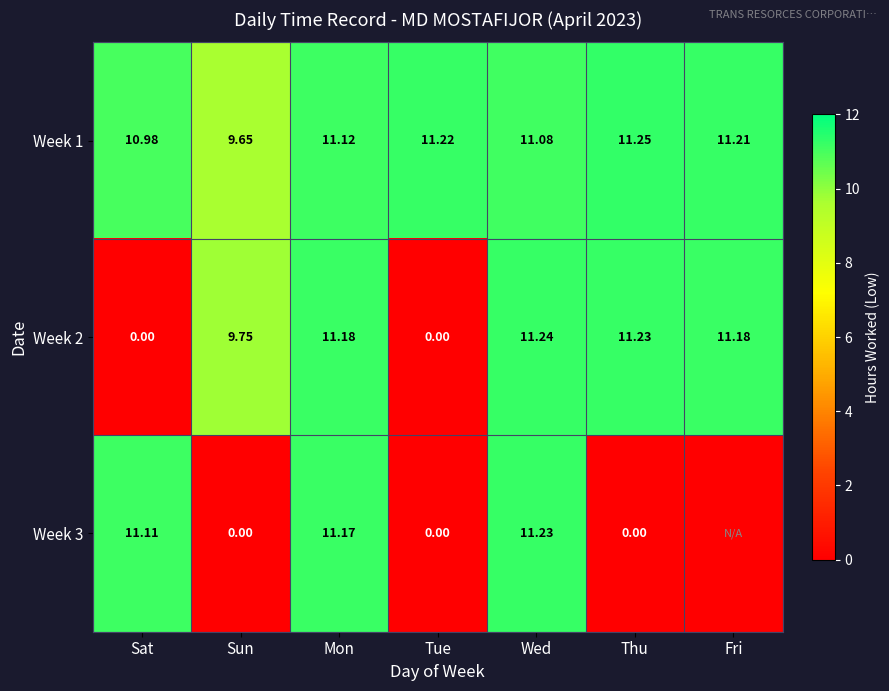

What is the total value across all series at Wed?

33.5